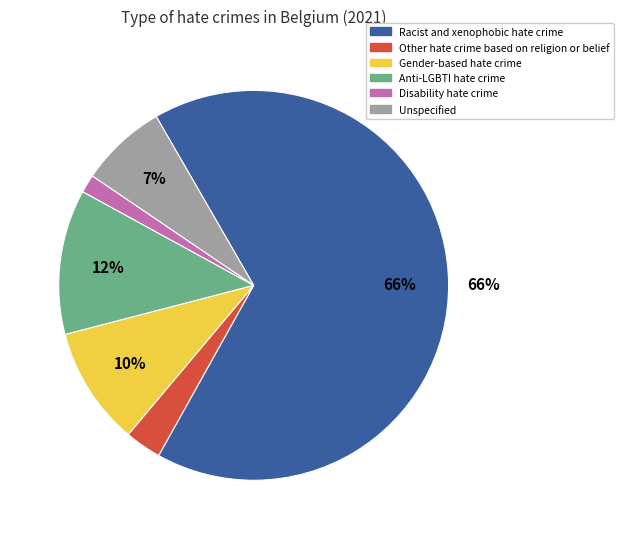

Is the sum of Disability hate crime and Other hate crime based on religion or belief greater than half?

No